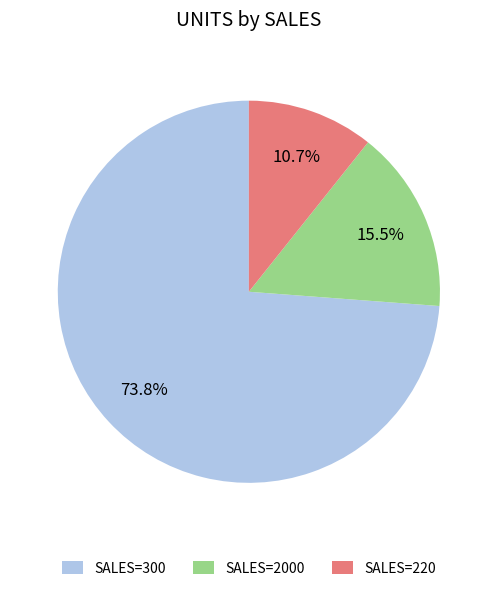

Between SALES=2000 and SALES=220, which is larger?

SALES=2000